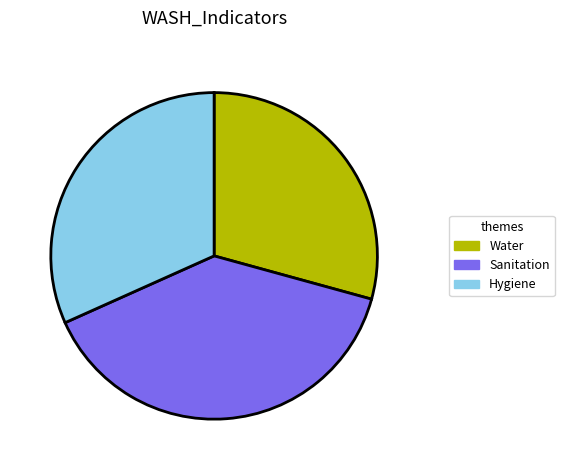

Is it true that Water is 39% of the pie?

False